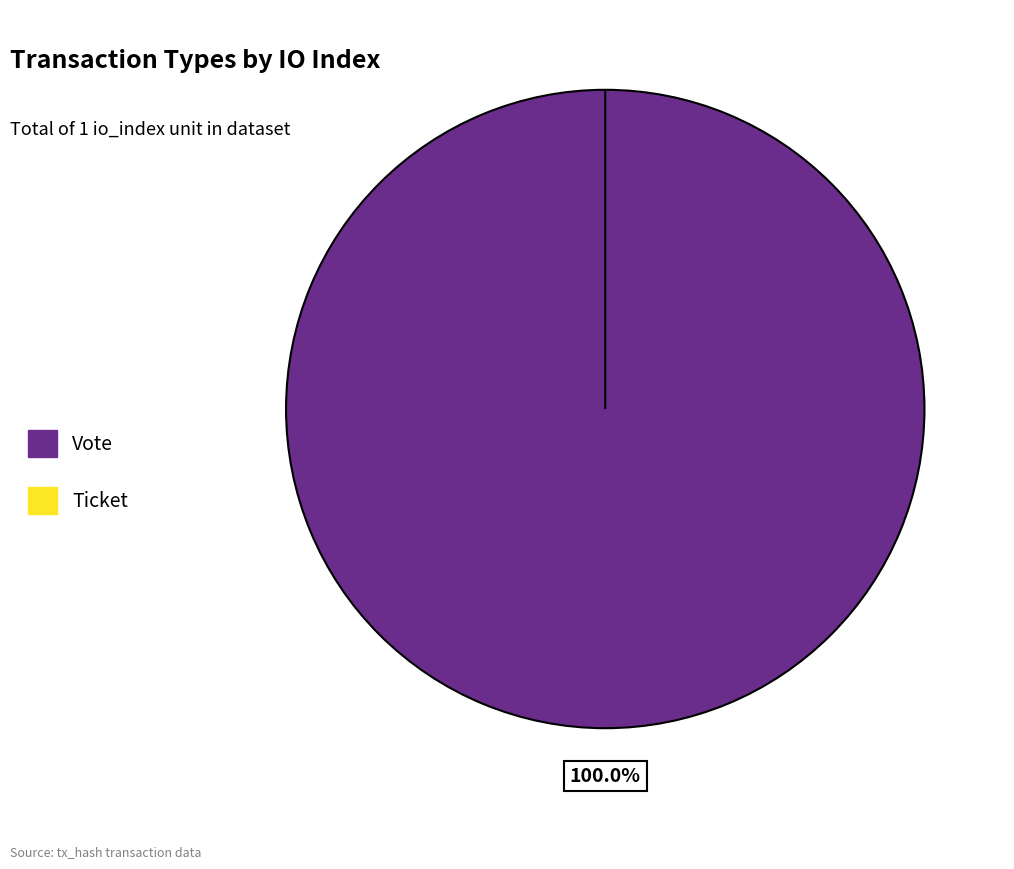

How many slices are in this pie chart?

2